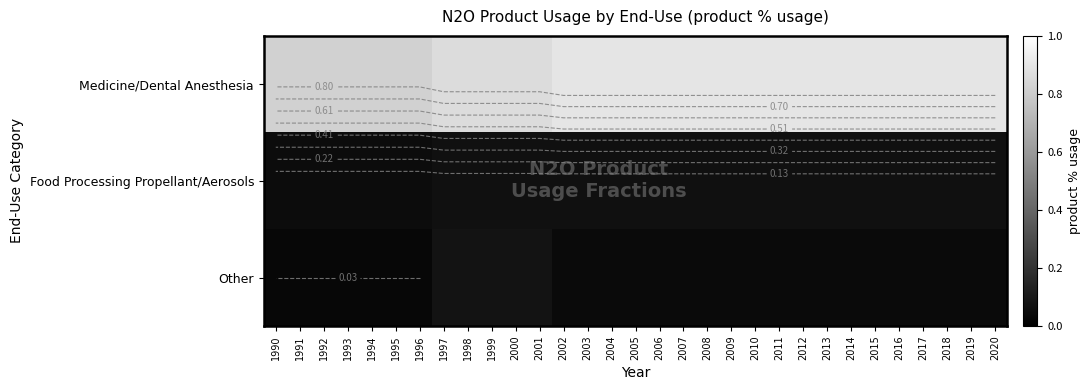

Which series has the largest range (max minus min)?

Medicine/Dental Anesthesia